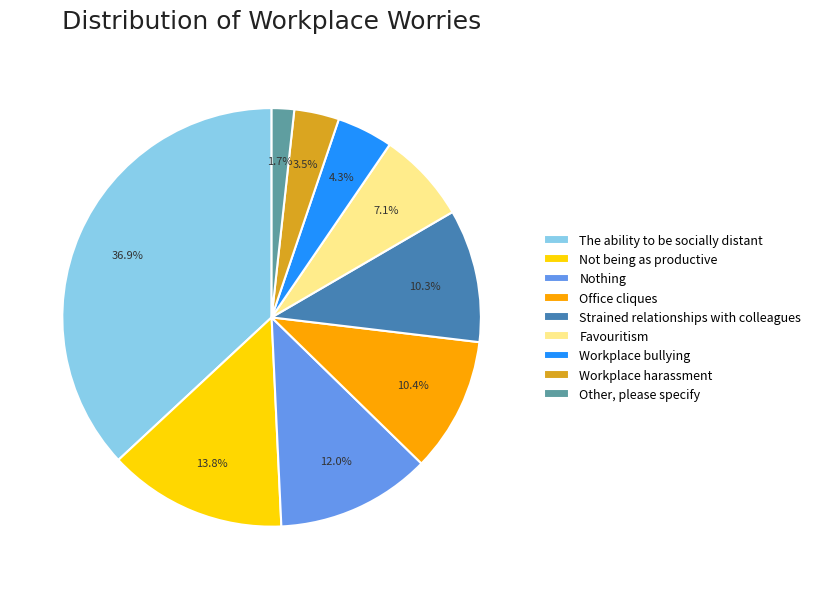

What percentage is the Favouritism slice, to the nearest percent?

7%